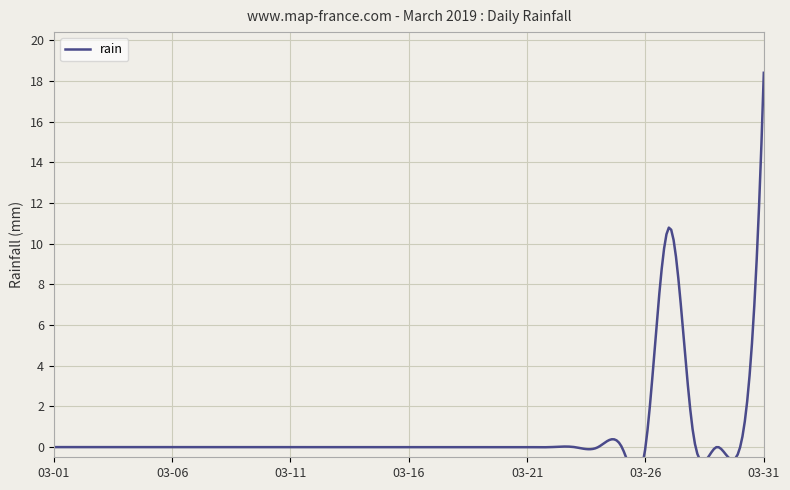

The chart shows a value of 5.7 at 2019-03-25. True or false?

False